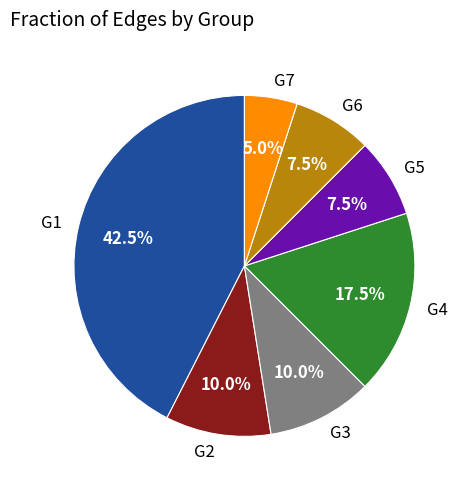

Is it true that G7 is 11% of the pie?

False